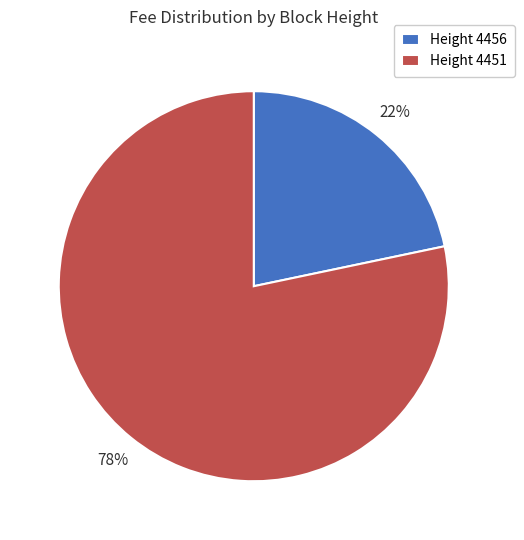

What percentage is the Height 4456 slice, to the nearest percent?

22%